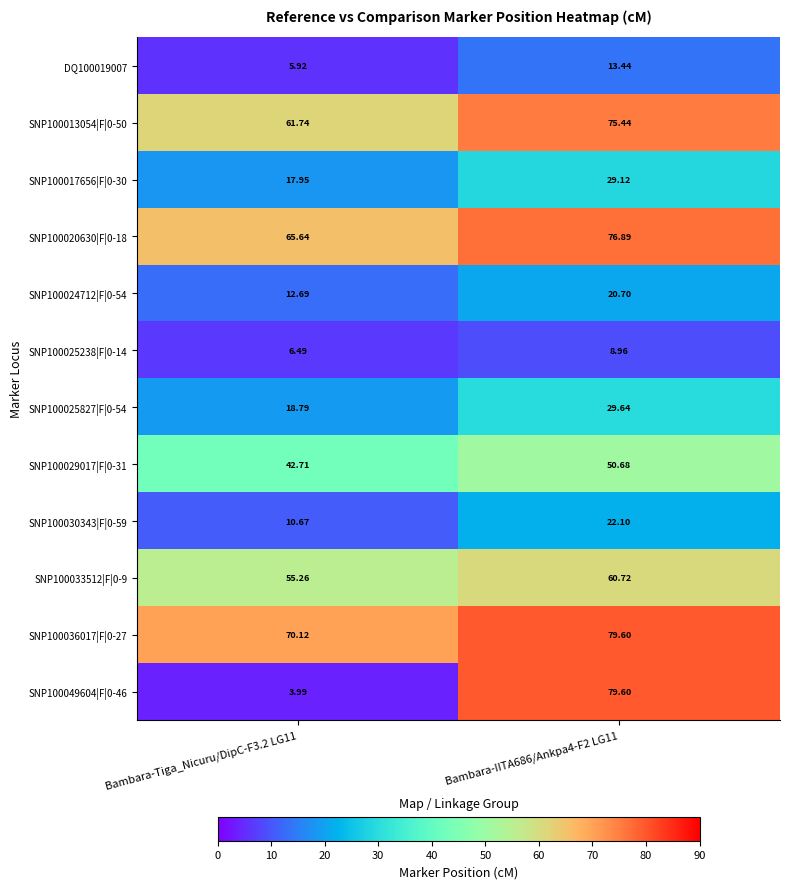

At which category does the chart reach its peak across all series?

Bambara-IITA686/Ankpa4-F2 LG11